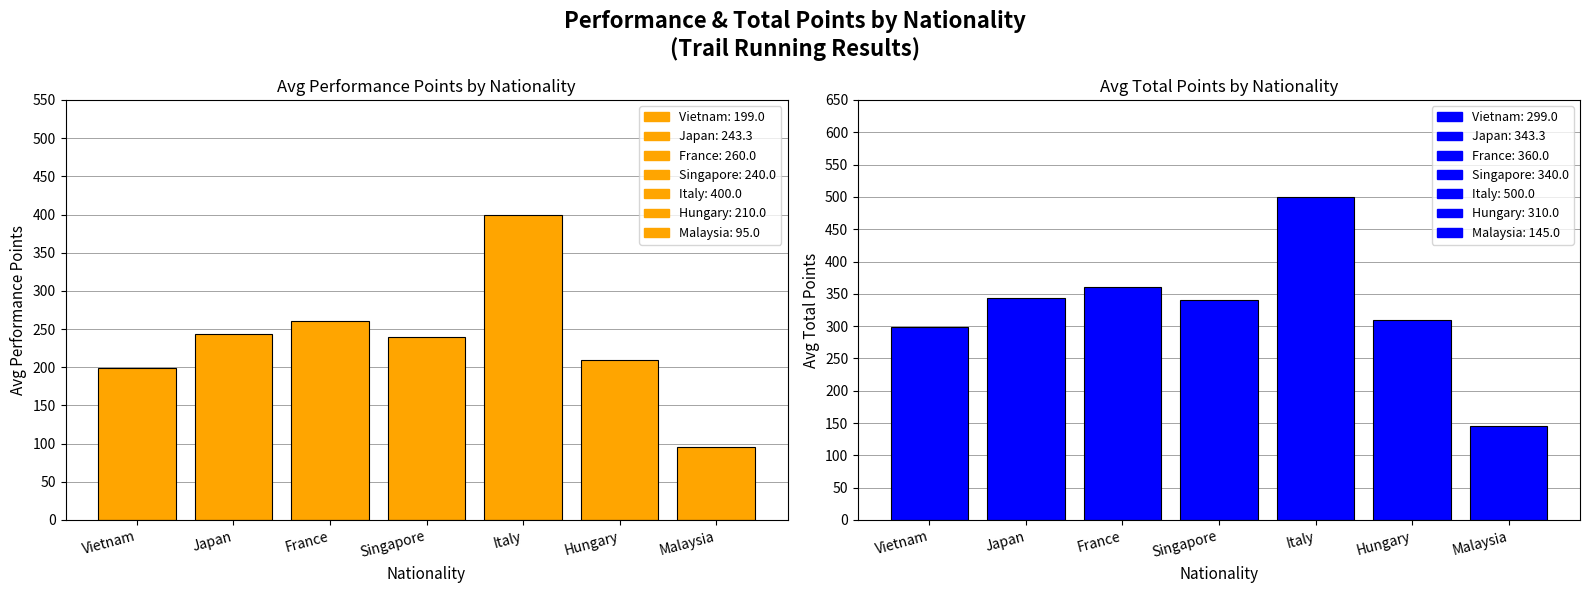

Count the number of categories in the chart.

7